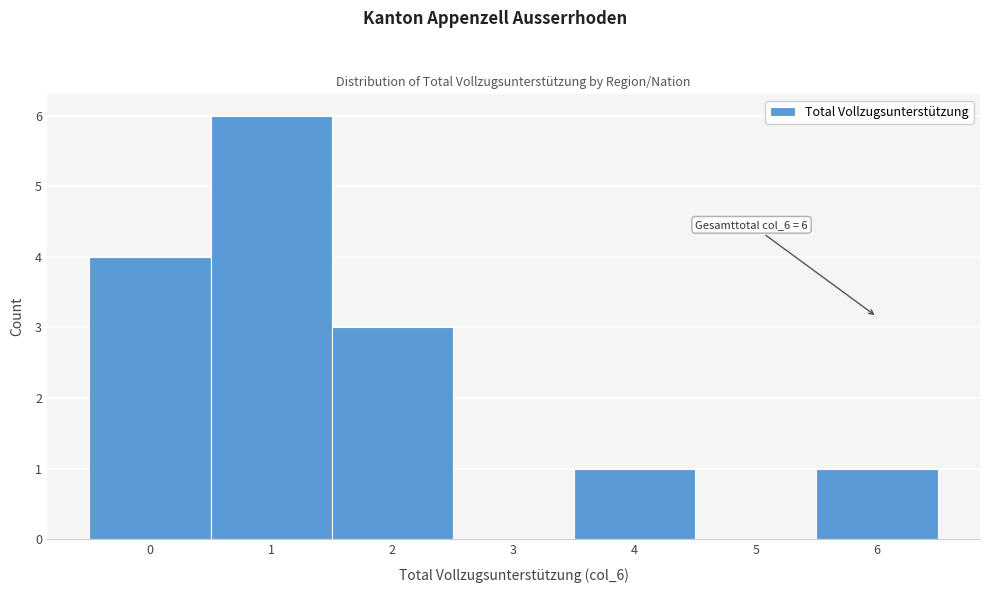

Which range on the x-axis has the tallest bar?

0.5 to 1.5